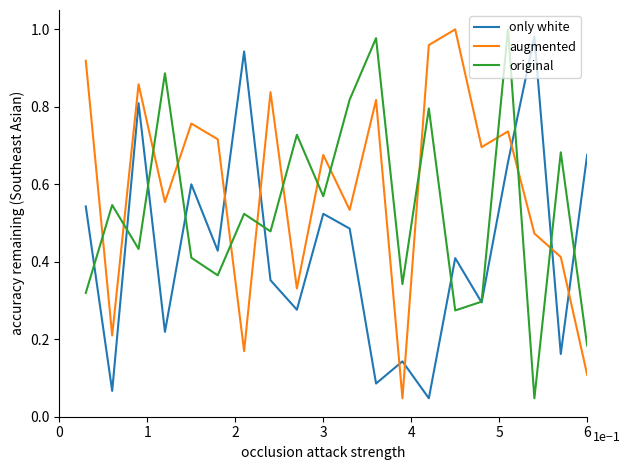

Which series has the largest total across all categories?

augmented